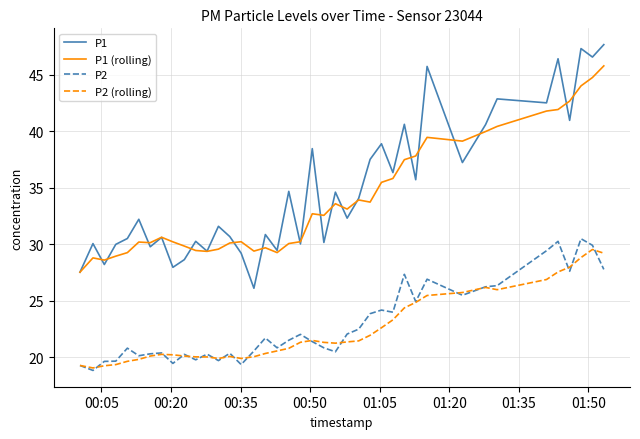

At how many categories does at least one series exceed 36?

16